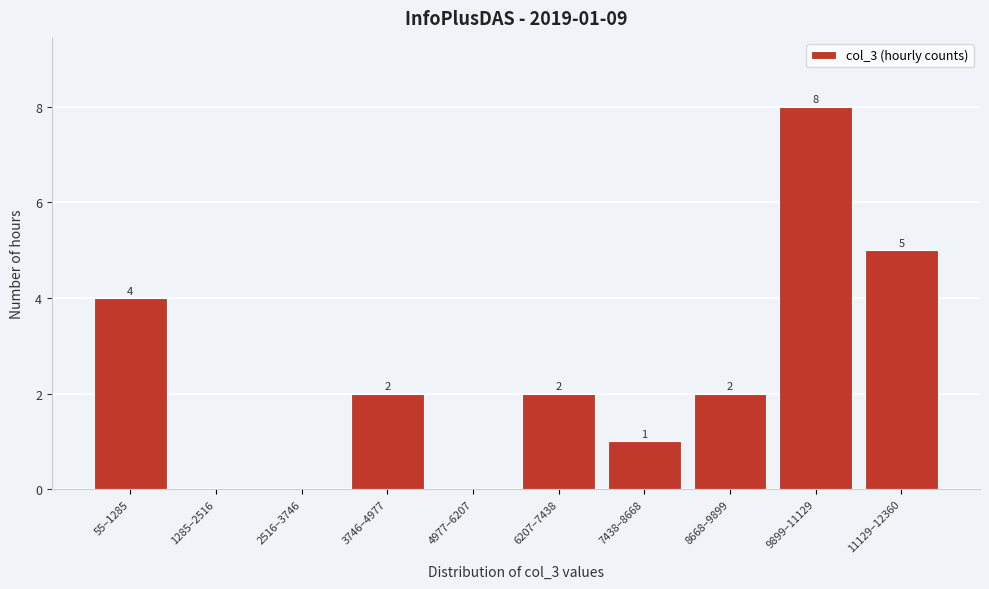

Reading left to right, transcribe all the data shown in this chart.

55–1285=4	1285–2516=0	2516–3746=0	3746–4977=2	4977–6207=0	6207–7438=2	7438–8668=1	8668–9899=2	9899–11129=8	11129–12360=5